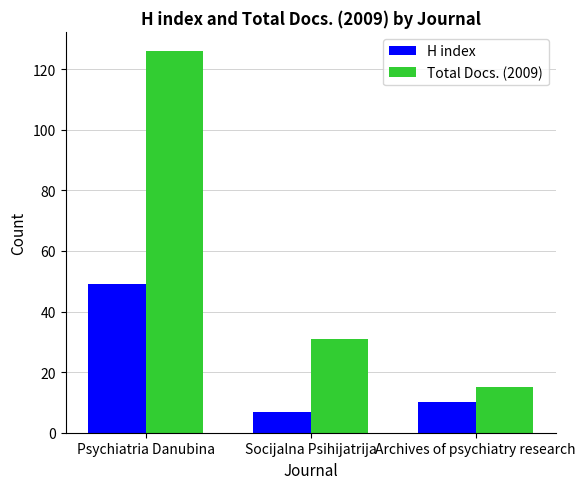

Is it true that H index equals 49 at Psychiatria Danubina?

True